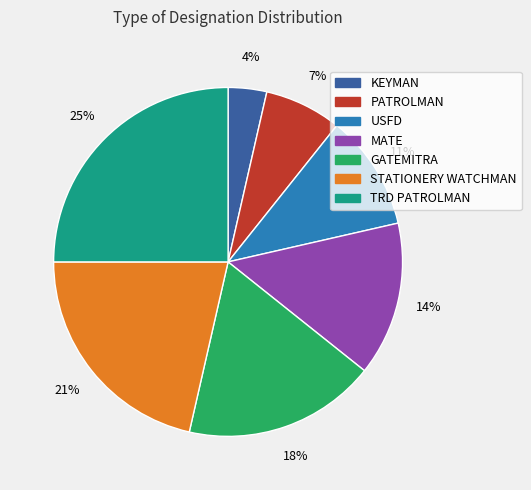

To the nearest percent, what percentage of the pie is PATROLMAN?

7%